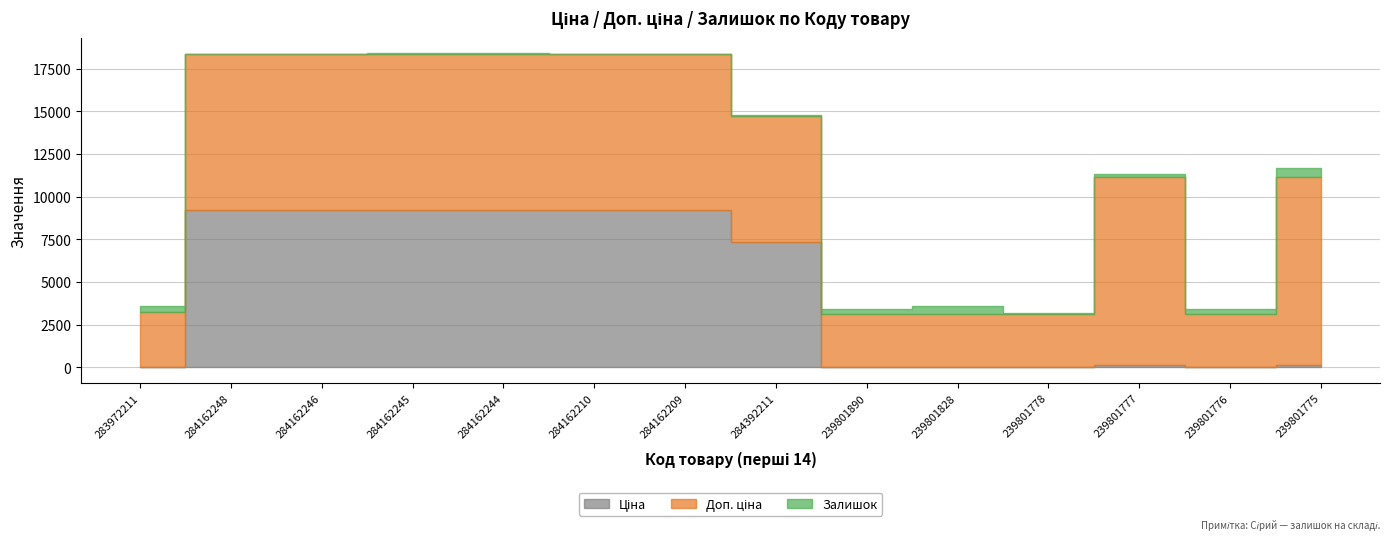

What is the difference between the highest and lowest values at 284392211?

7315.2